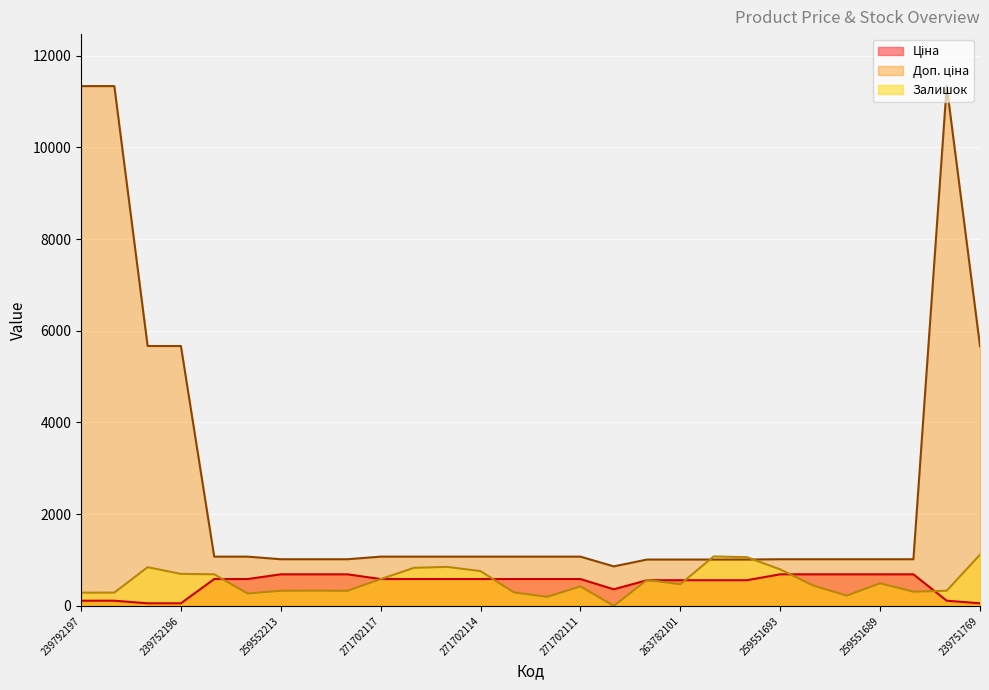

True or false: Ціна and Доп. ціна intersect in this chart.

False